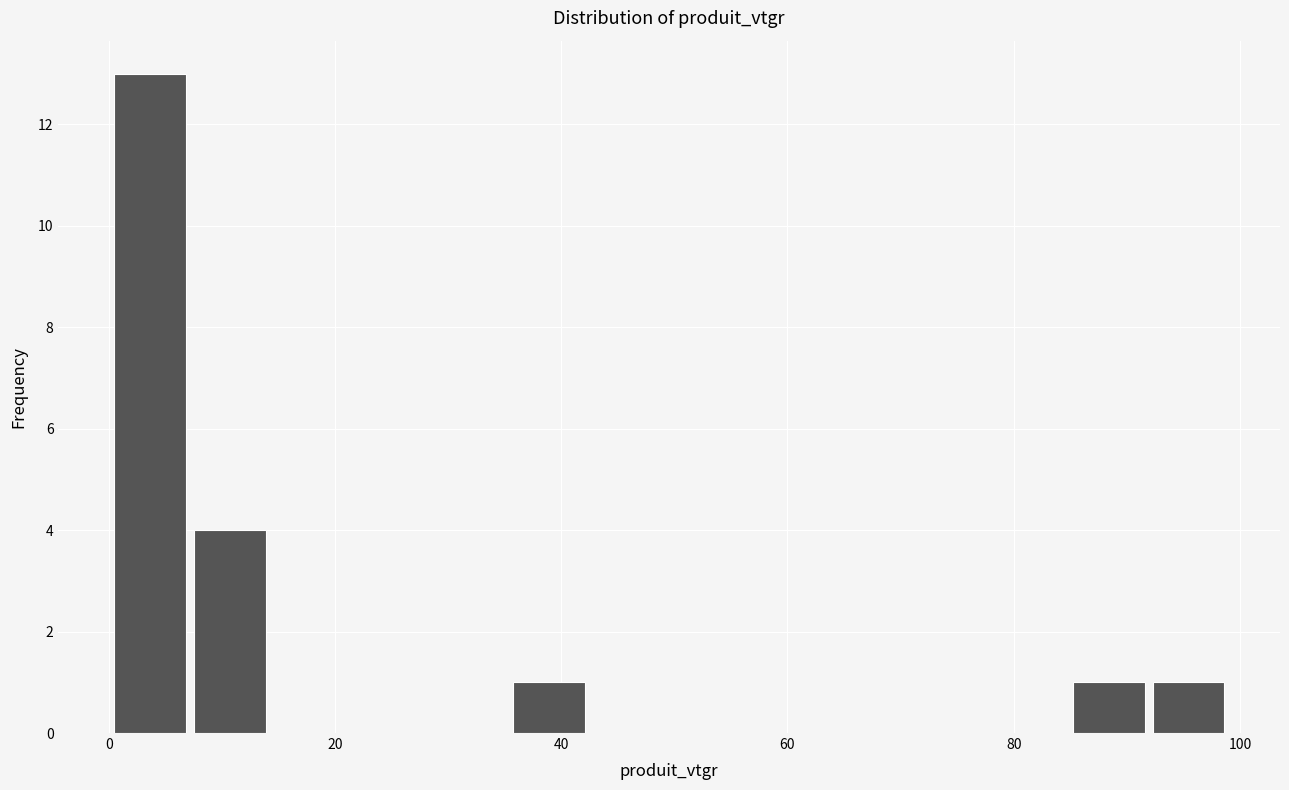

Read against the x-axis, roughly where is the centre of the tallest bar?

4